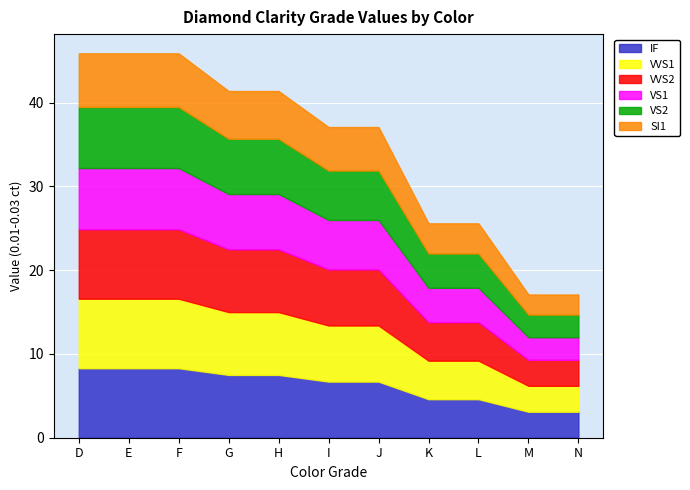

At N, list the series in order from smallest to largest.

SI1, VS1, VS2, IF, VVS1, VVS2